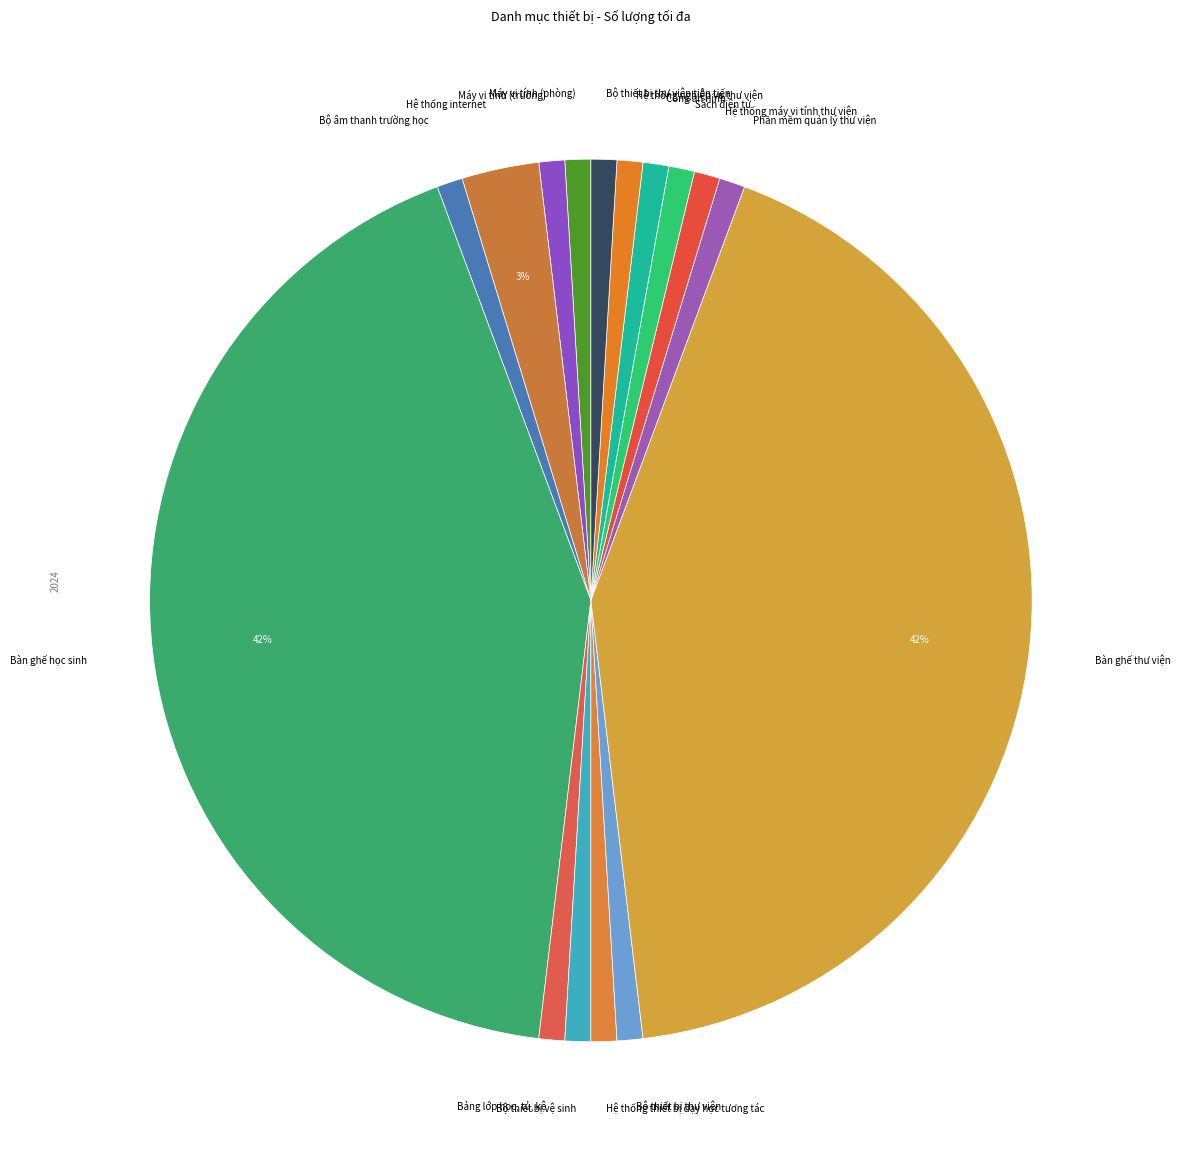

To the nearest percent, what is the average slice percentage?

6%